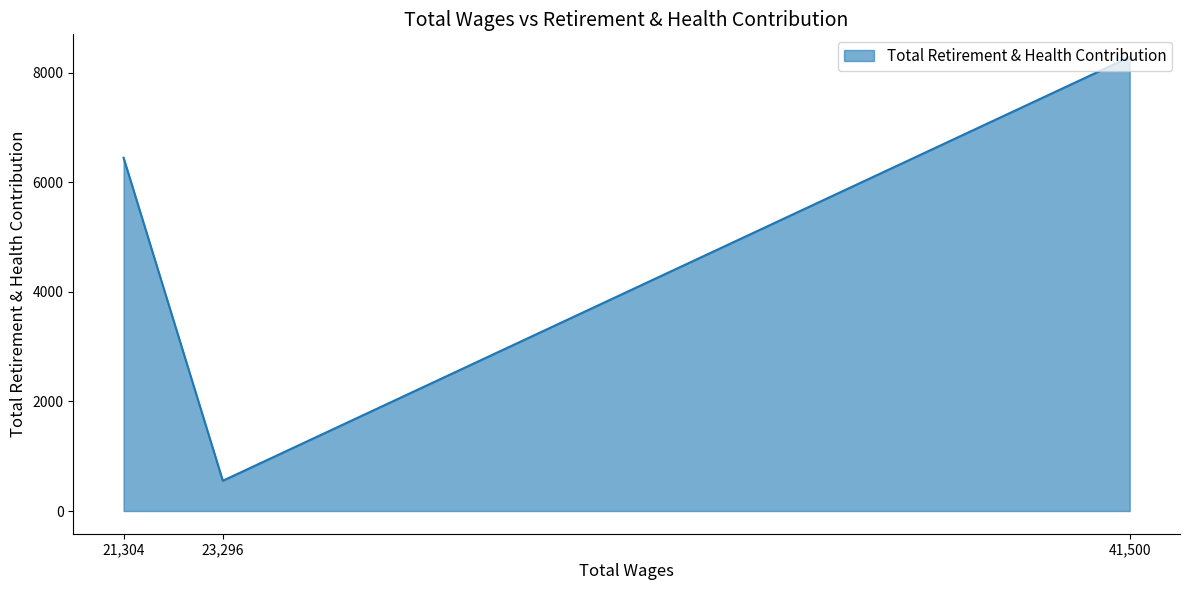

At which label is the value closest to 4420?

21,304